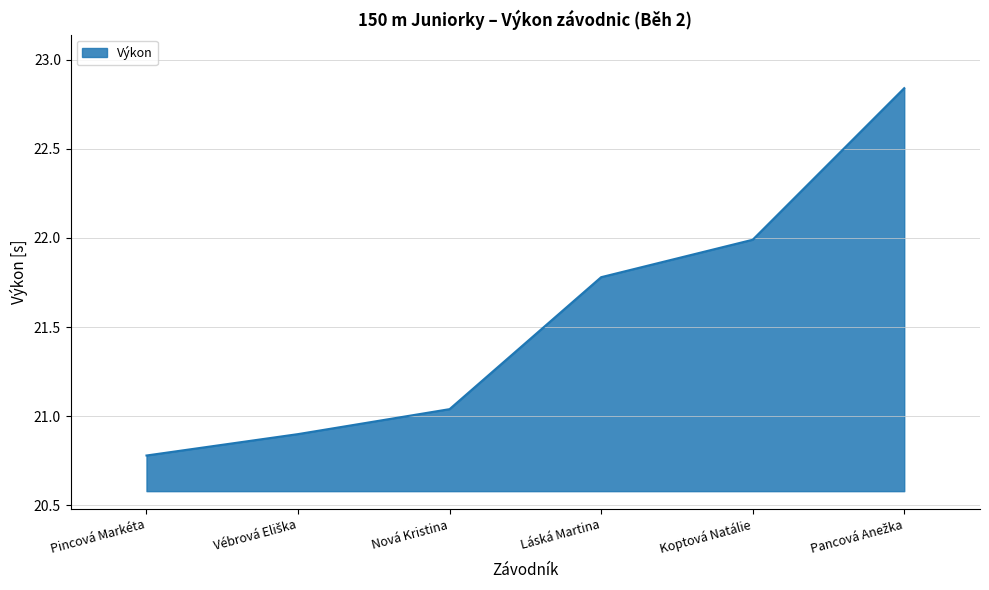

What is the change in value from Láská Martina to Koptová Natálie?

+0.2